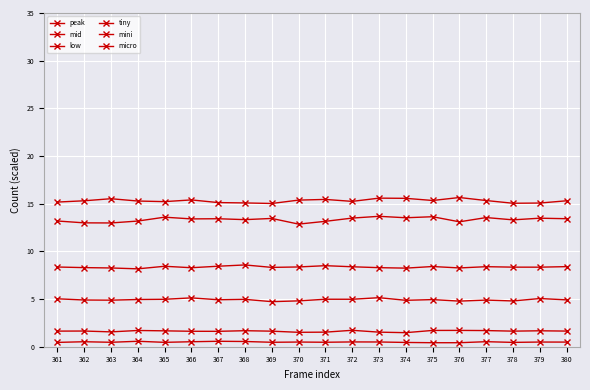

What is the spread (max minus min) of values at 375?

14.9